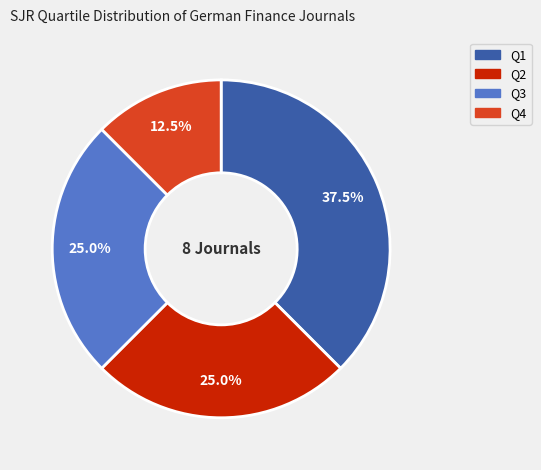

Approximately how many times larger is the value at Q4 compared to Q2?

0.5